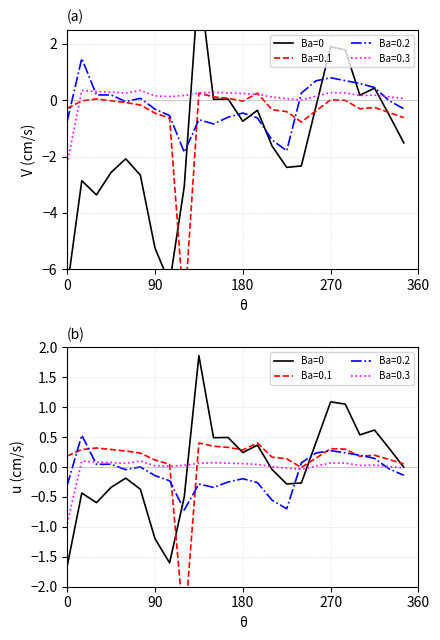

What is the difference between the maximum and minimum values?

3.5